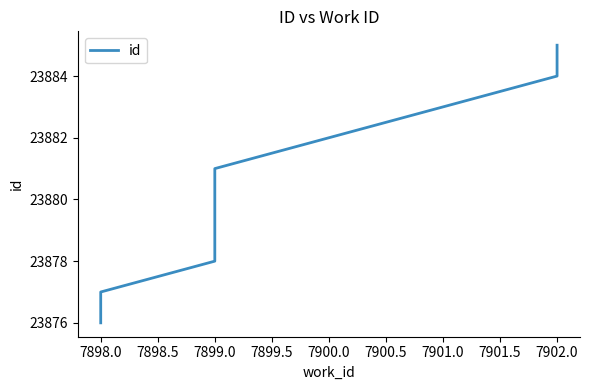

Is it true that the value at 7902.0 is 10142?

False